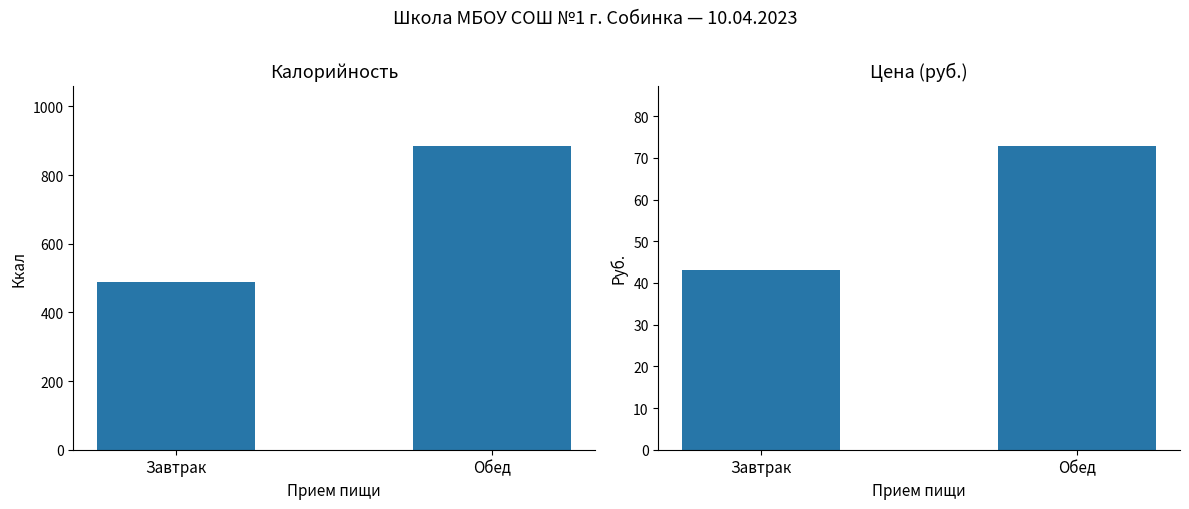

What are all the series names shown in the legend?

Калорийность, Цена